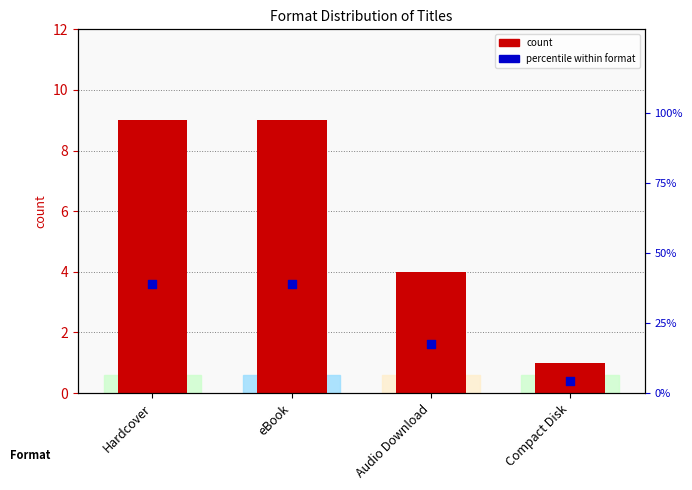

At which category is the sum across all series the highest?

Hardcover